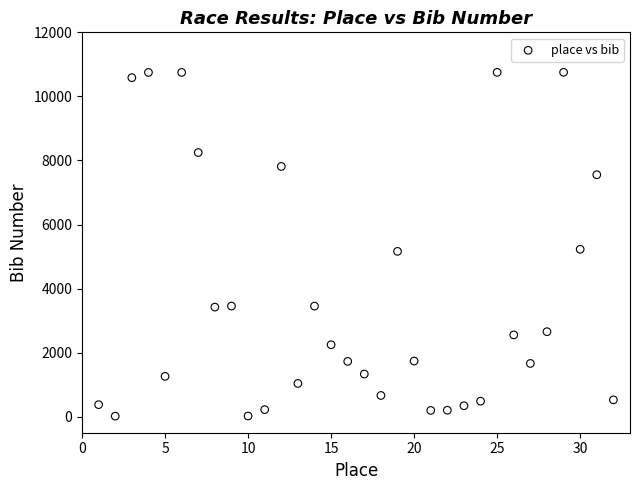

What is the range of X values (max minus min)?

31